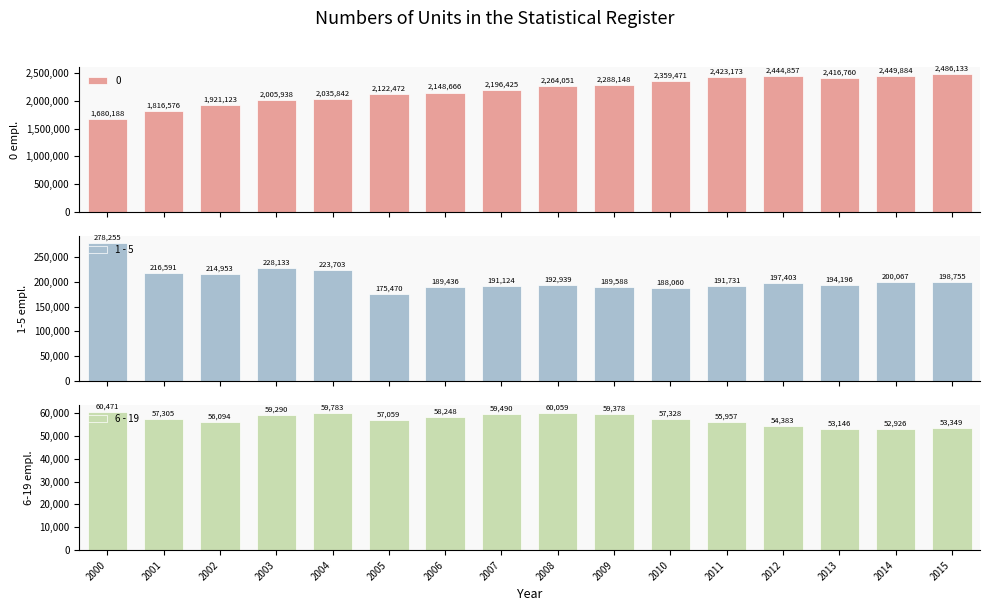

What value does the 6 - 19 series have at 2002?

56094